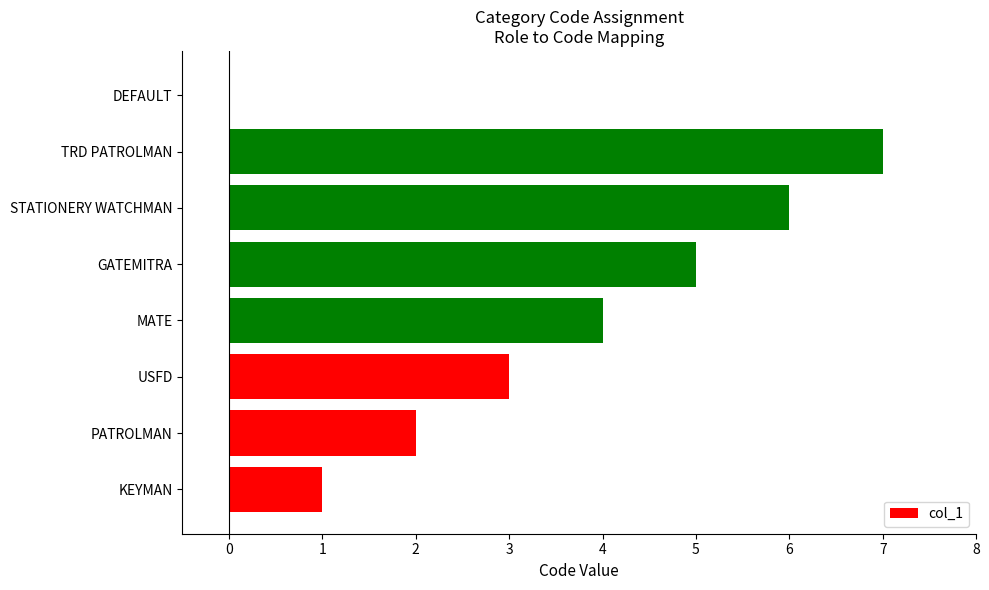

What is the sum of the values at PATROLMAN and MATE?

6